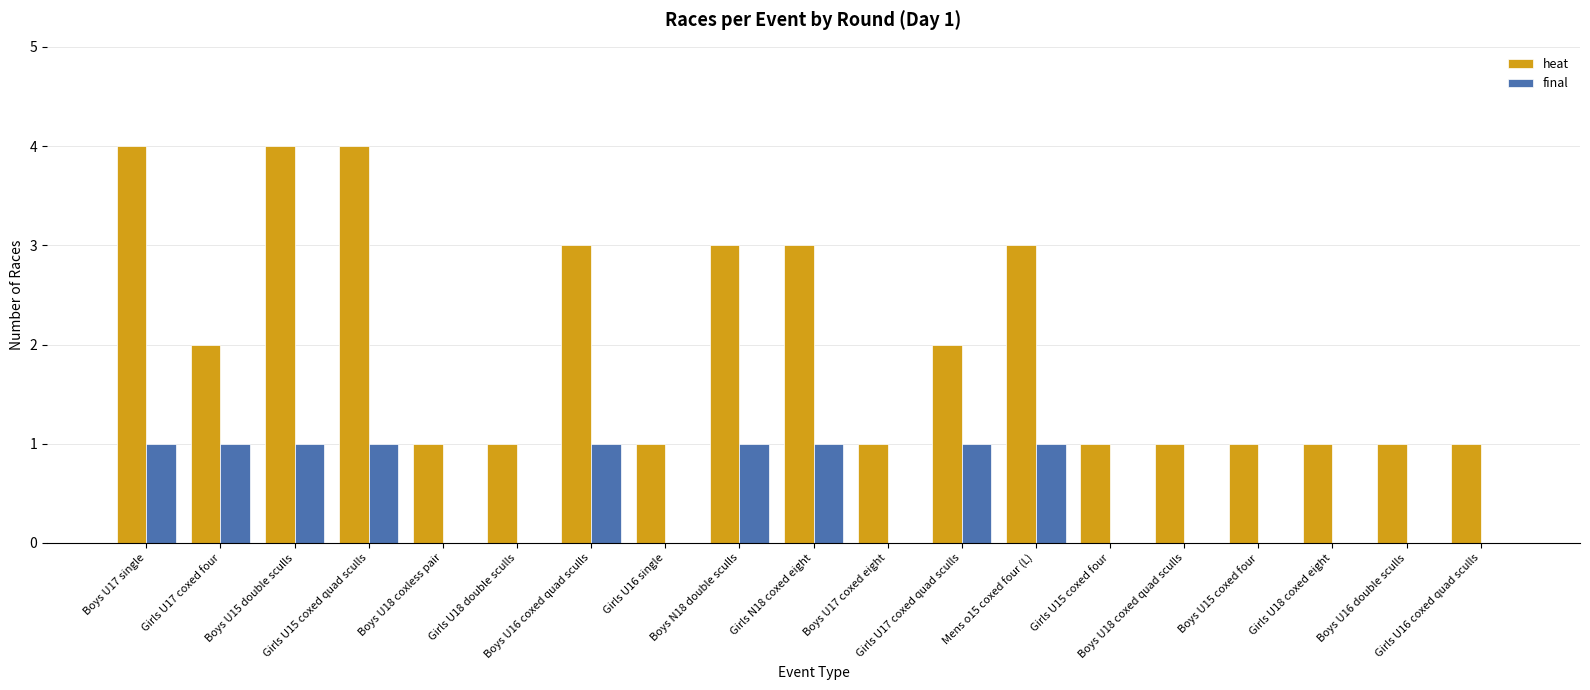

What is the sum of all heat values?

38